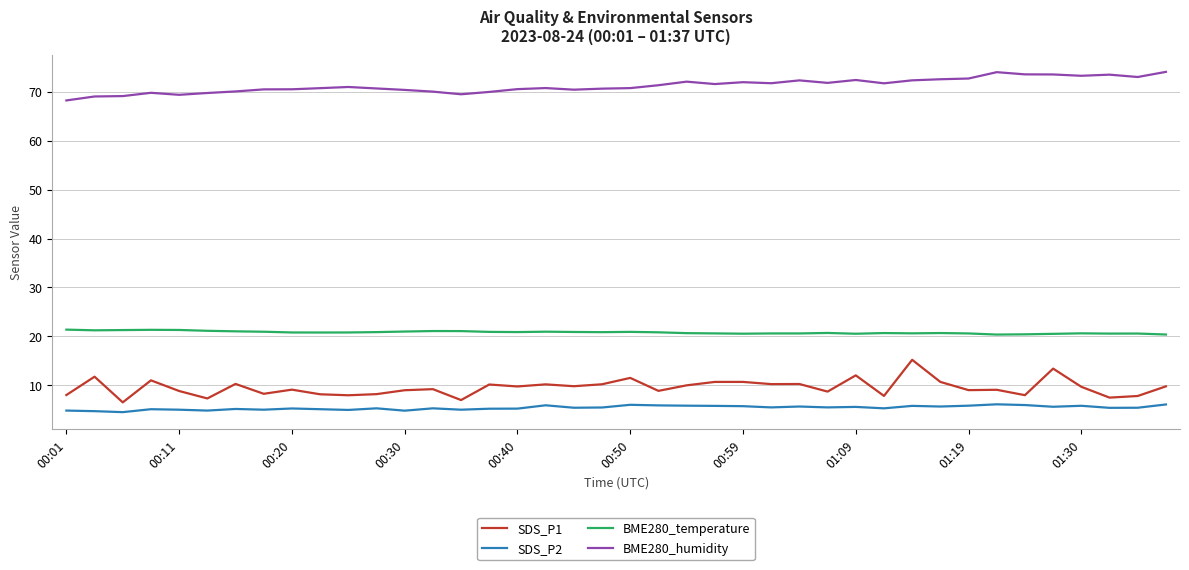

Rank the series by their maximum value, from highest to lowest.

BME280_humidity, BME280_temperature, SDS_P1, SDS_P2